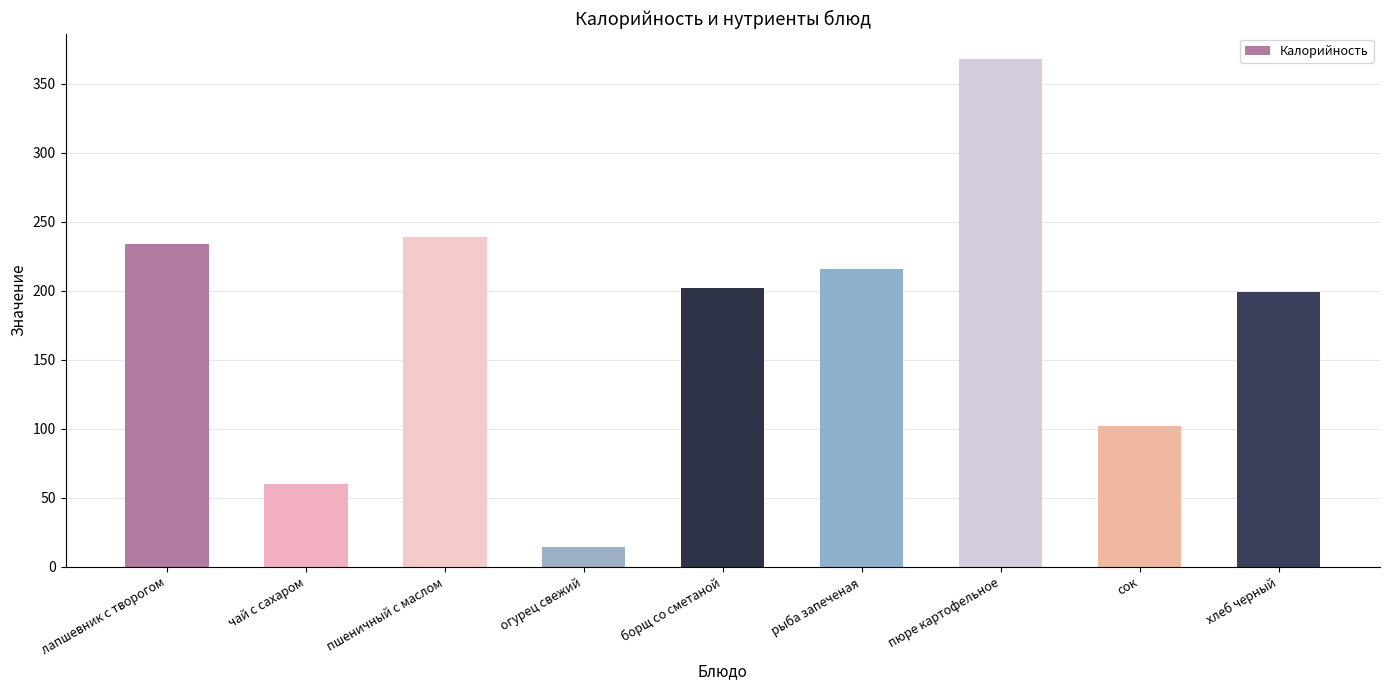

At which category does the chart reach its minimum across all series?

огурец свежий